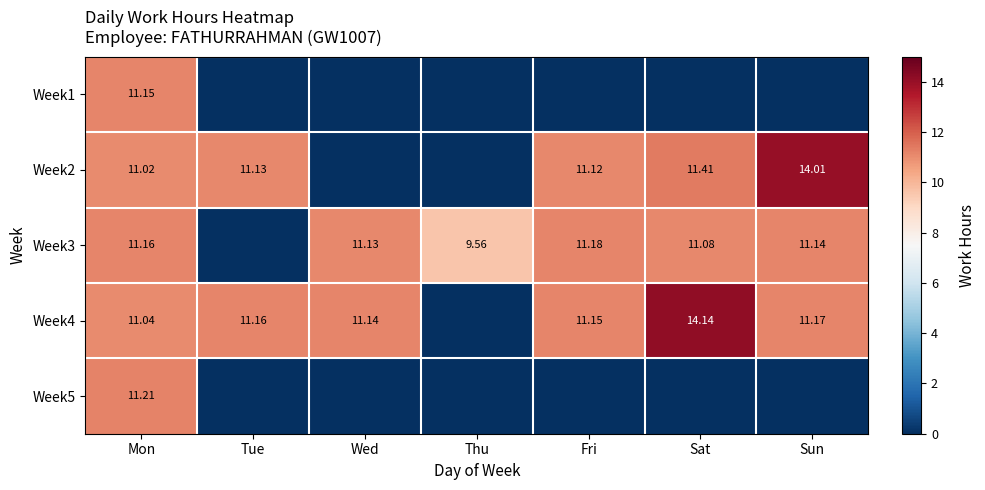

How many values in the Week4 series are below 11?

1